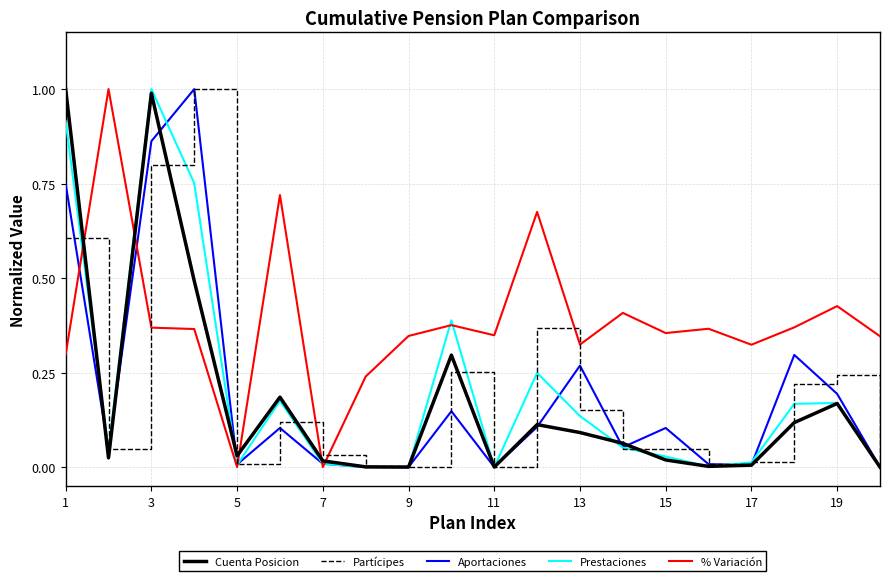

What is the maximum value shown in the chart?

1.0